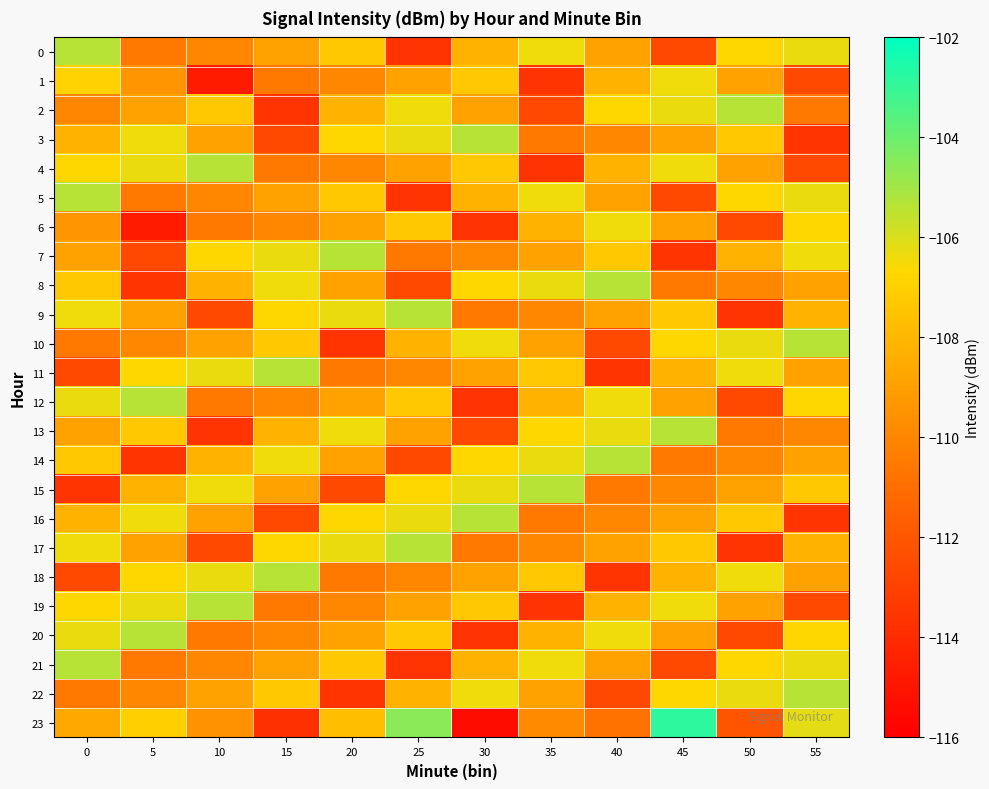

Which series has the widest spread of values?

23